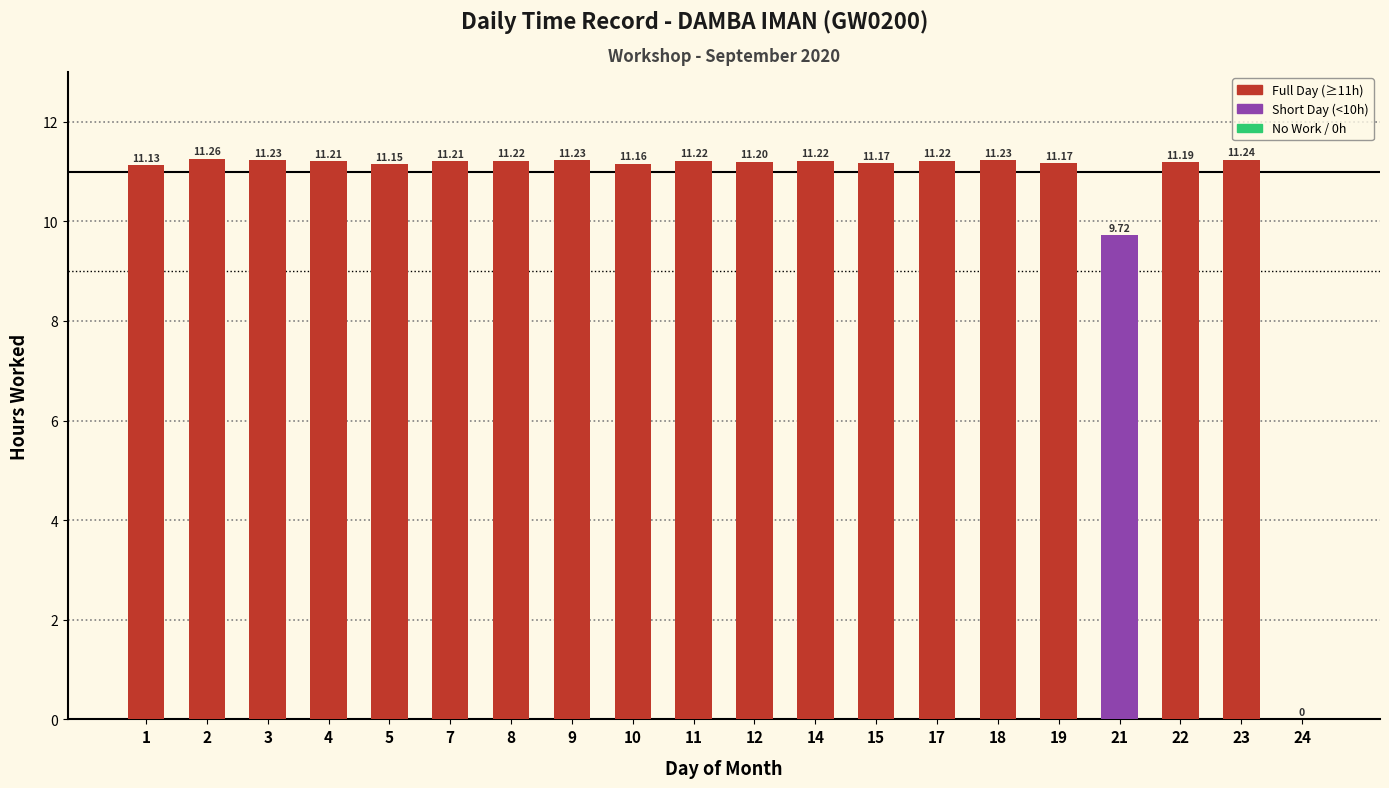

What is the sum of all values?

211.4